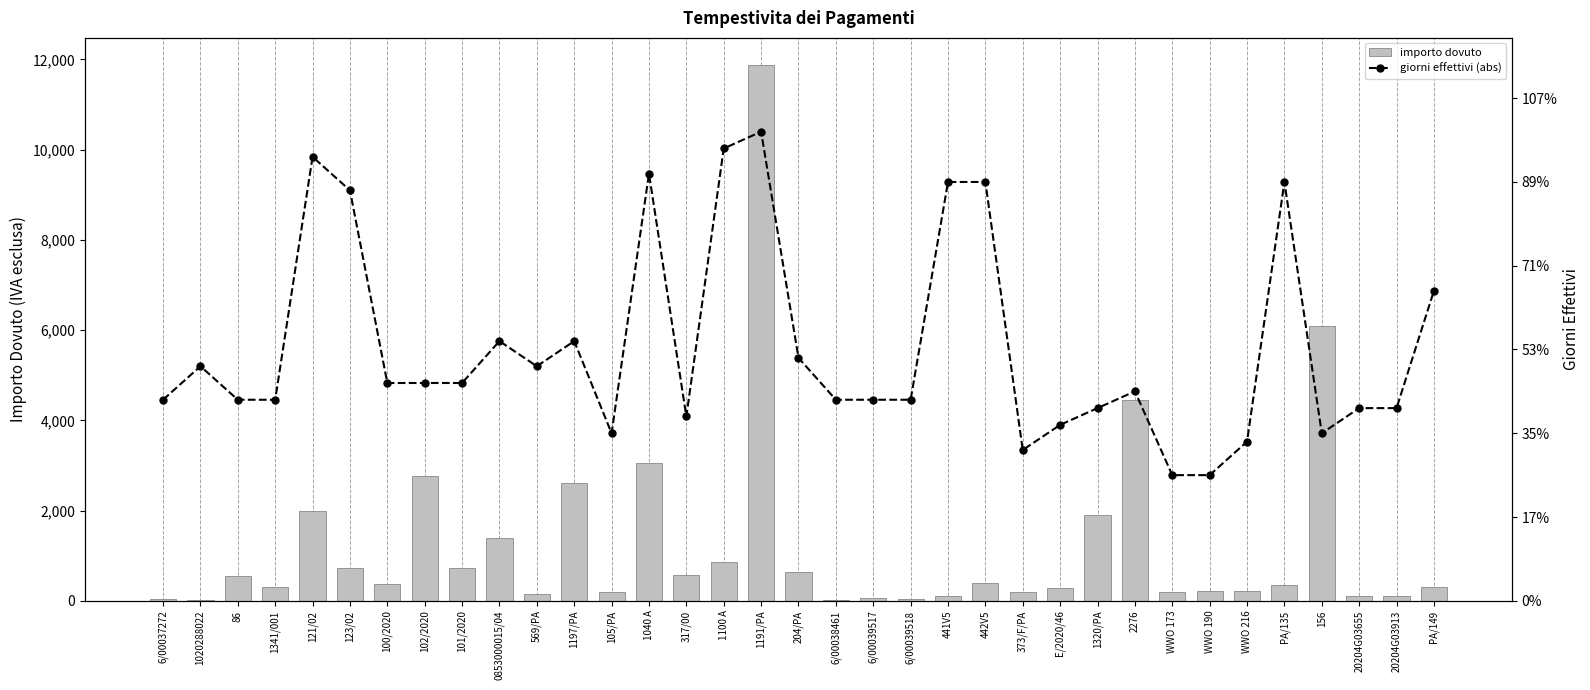

Count the number of data series in this chart.

2